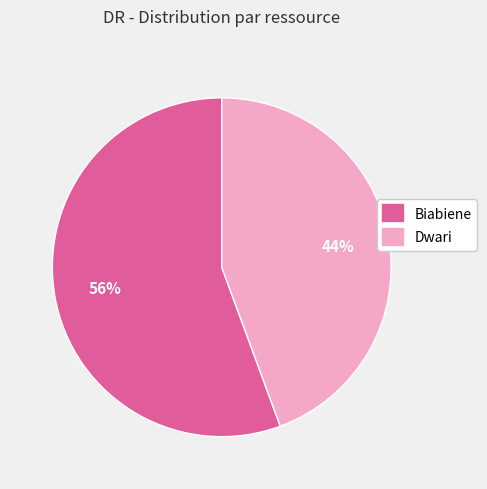

True or false: Dwari accounts for 44% of the total.

True